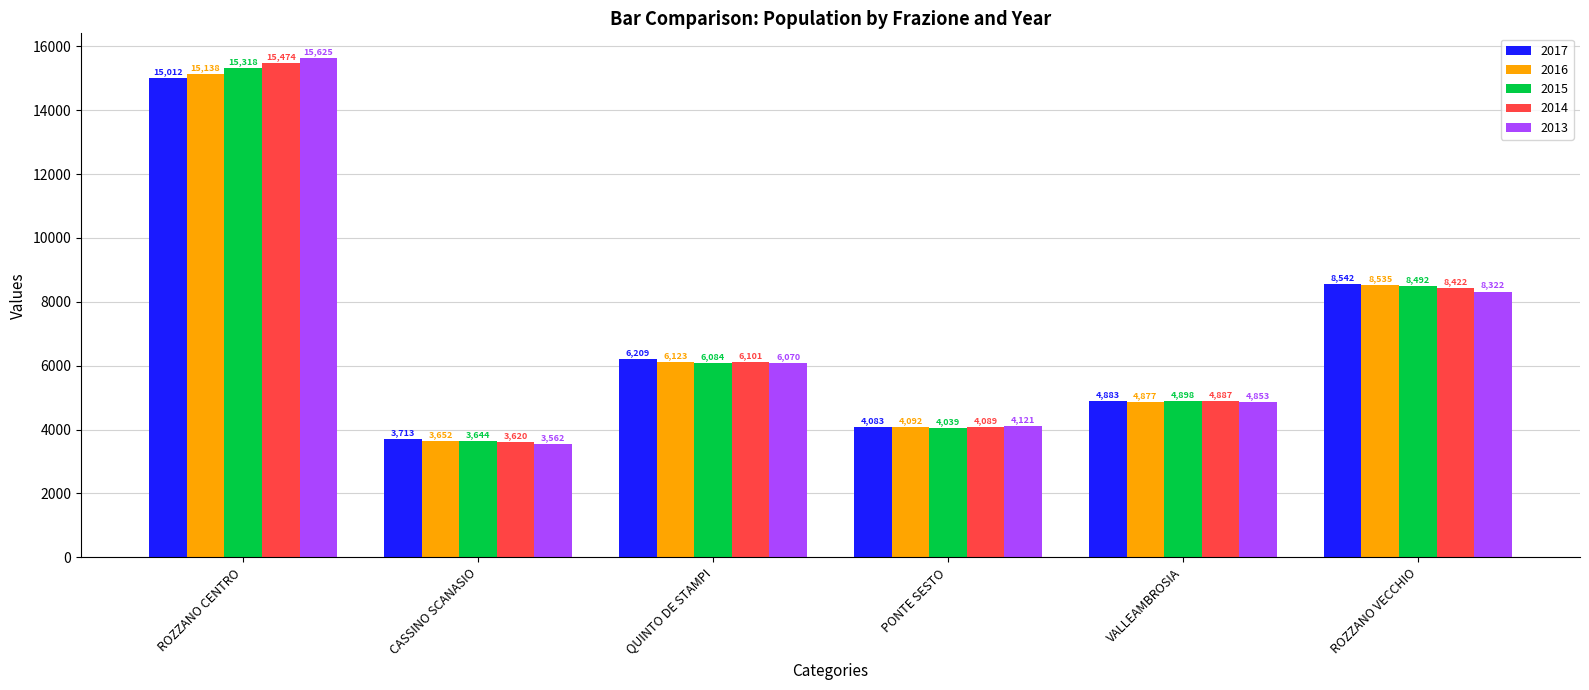

What is the label of the 6th bar from the left?

ROZZANO VECCHIO